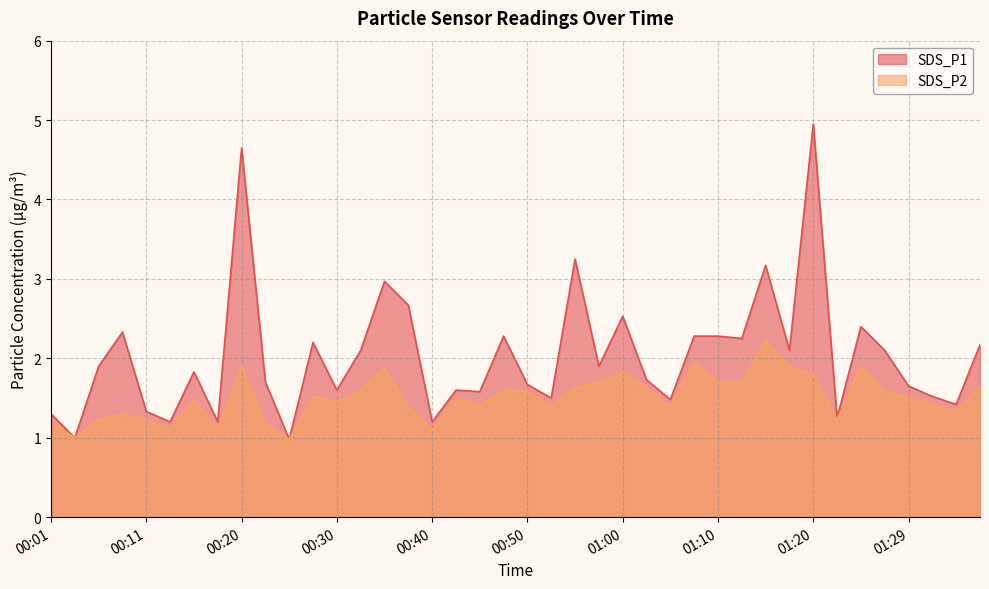

The SDS_P1 series shows 1.3 at 00:38. True or false?

False